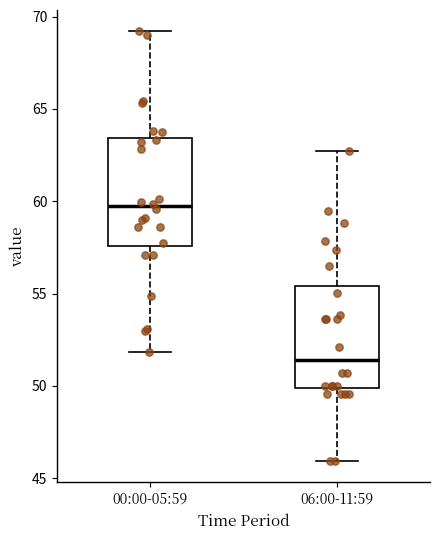

Which box's median line is the lowest?

06:00-11:59